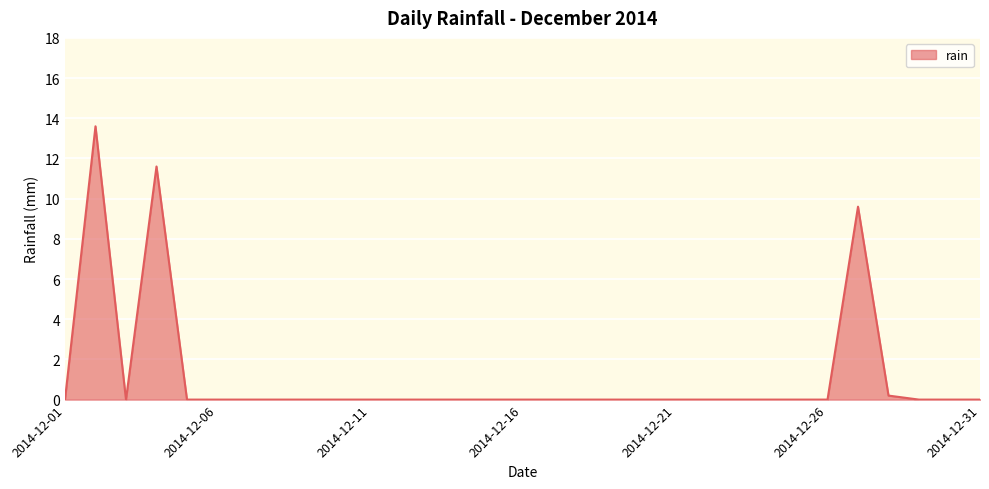

Reading left to right, what are all the values shown in this chart?

0.0	13.6	0.0	11.6	0.0	0.0	0.0	0.0	0.0	0.0	0.0	0.0	0.0	0.0	0.0	0.0	0.0	0.0	0.0	0.0	0.0	0.0	0.0	0.0	0.0	0.0	9.6	0.2	0.0	0.0	0.0